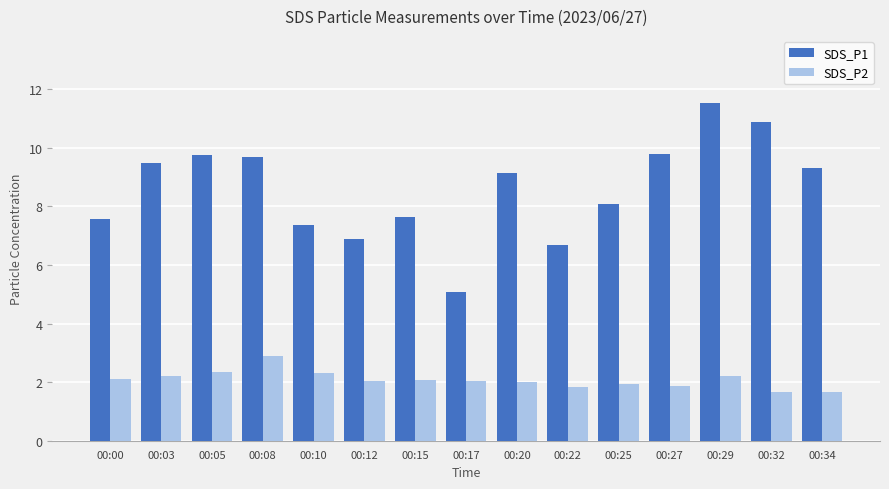

Rank the series by their maximum value, from highest to lowest.

SDS_P1, SDS_P2